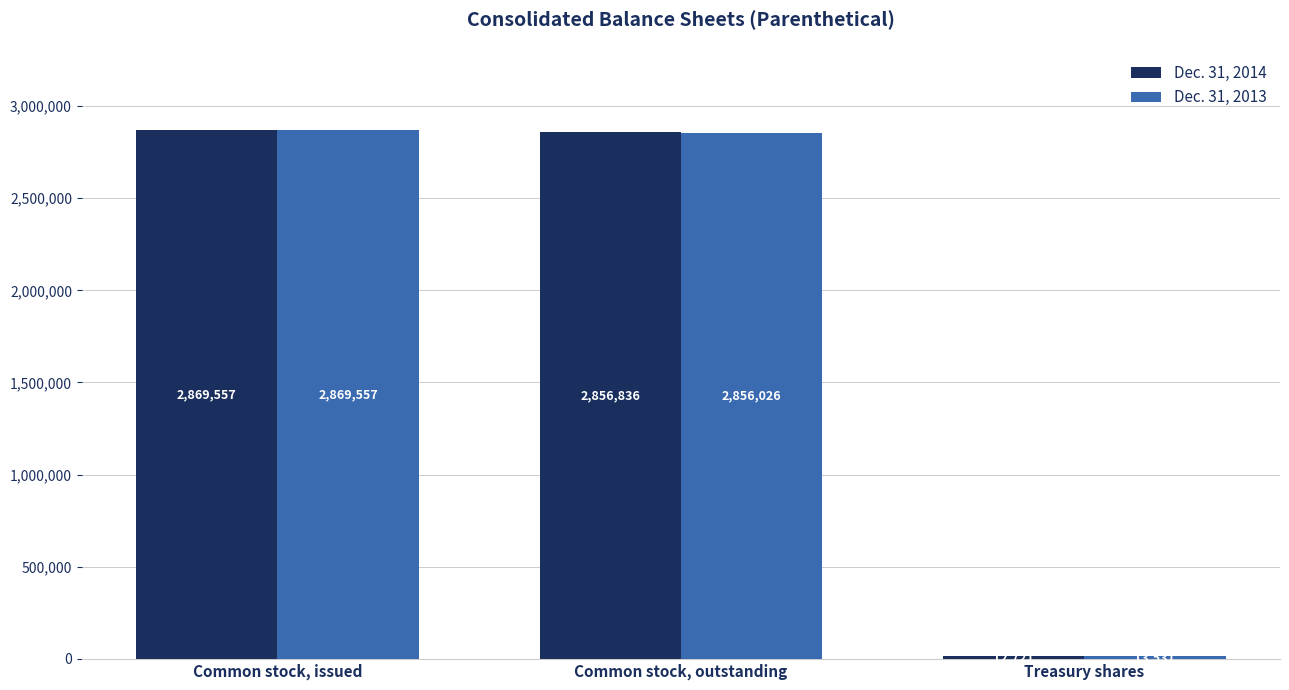

Where does the Dec. 31, 2014 series first go above 2856836?

Common stock, issued